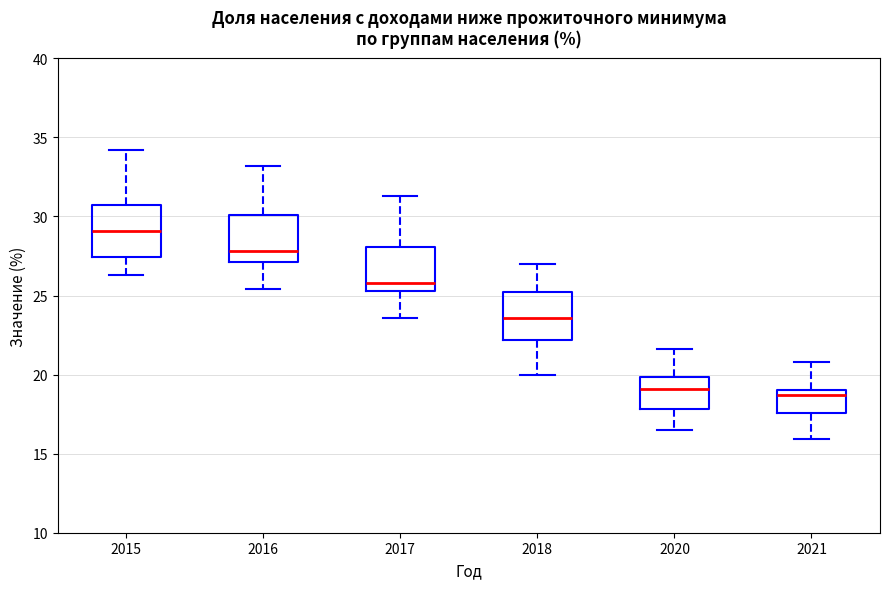

Where does the lower whisker of the box at x = 2017 end on the y-axis? The values are not printed on the chart, so give them approximately, as read against the axis.

23.5